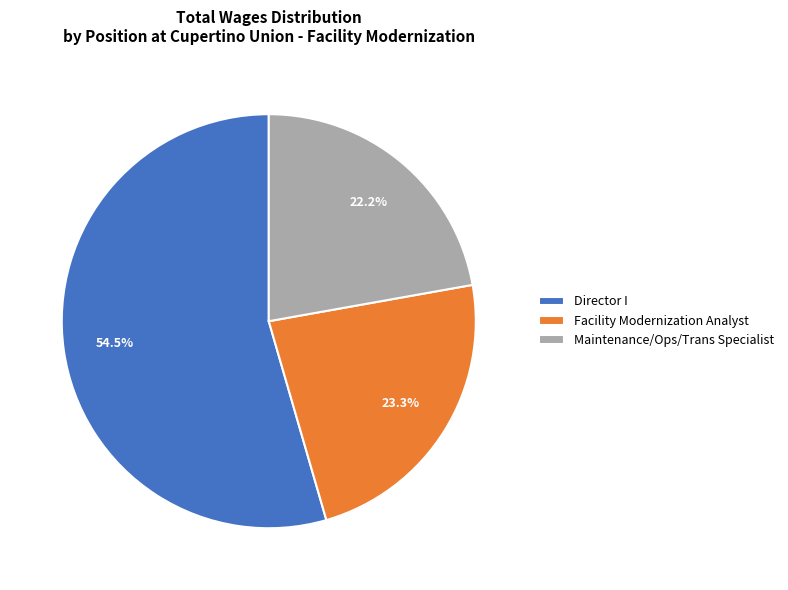

To the nearest percent, what portion does Maintenance/Ops/Trans Specialist represent?

22%